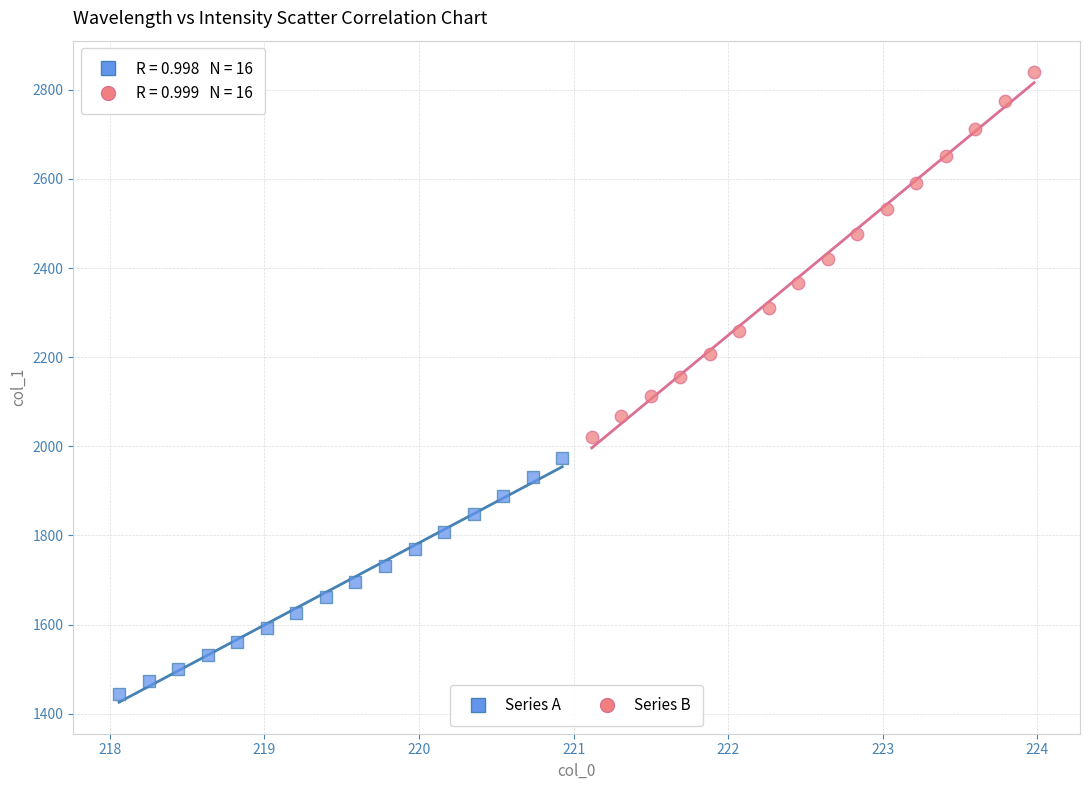

Which series reaches the maximum Y coordinate?

Series B